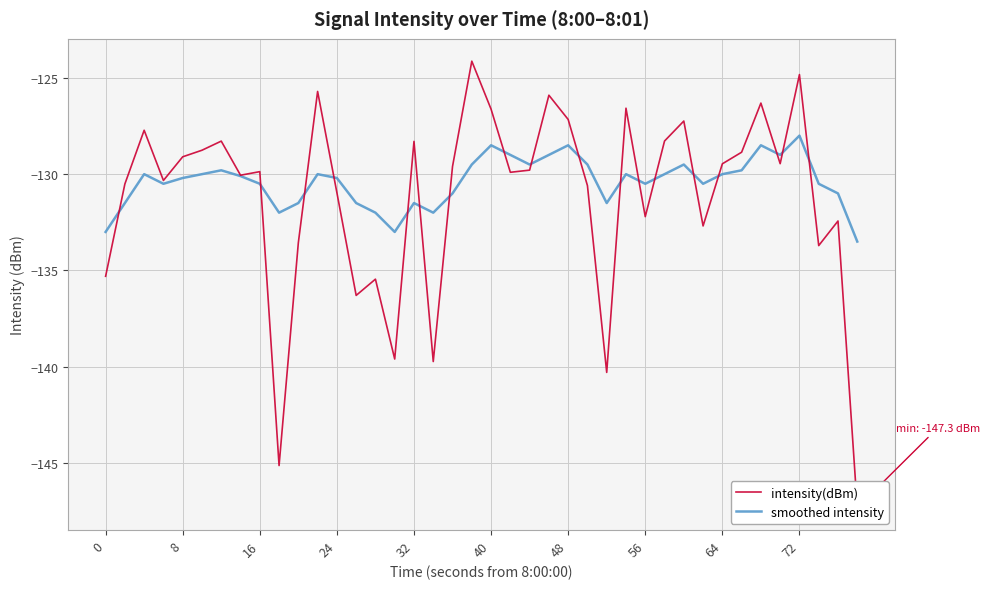

How many data points in smoothed intensity are less than -130?

21